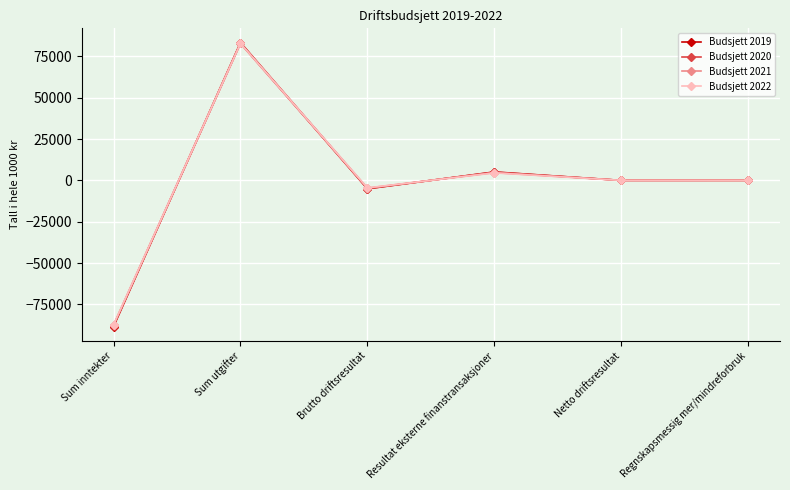

What is the total value across all series at Sum inntekter?

-351040